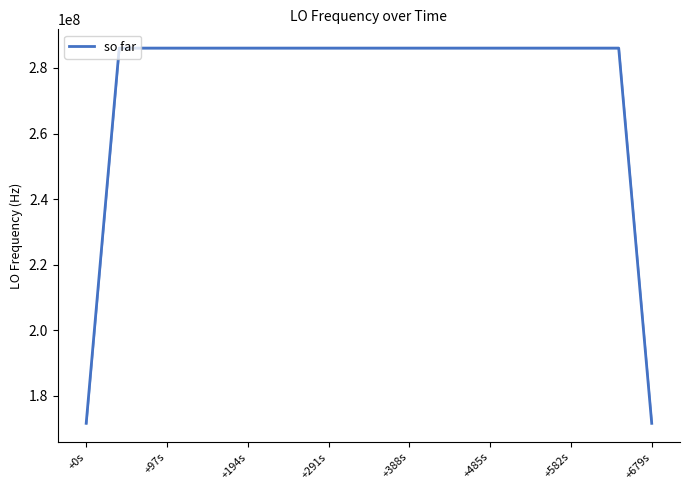

What is the minimum value shown in the chart?

171628195.6